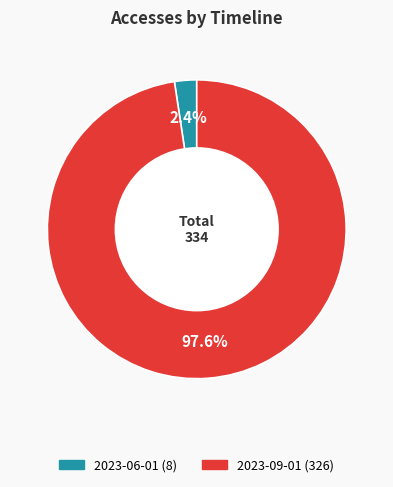

Does any single category account for the majority?

Yes